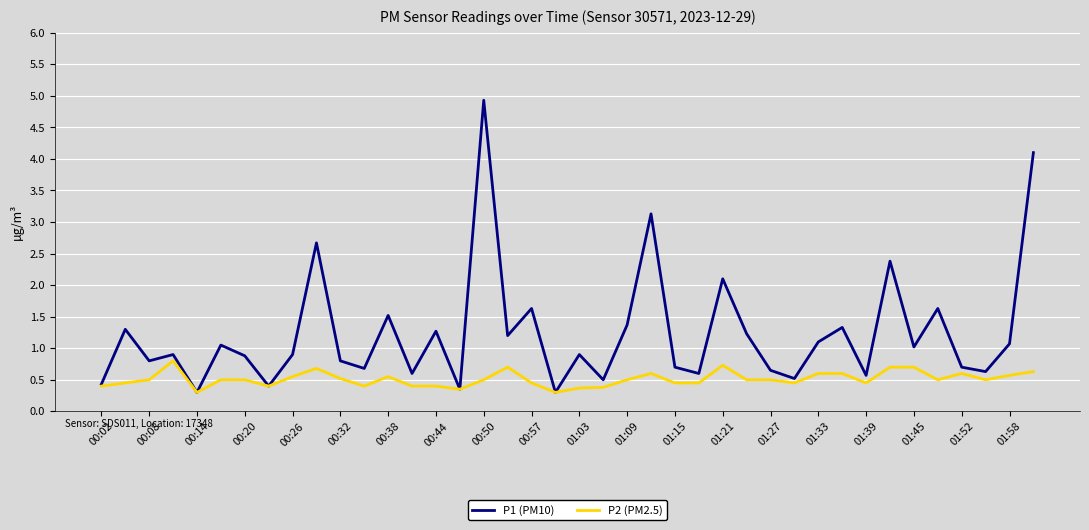

Does the chart have visible grid lines?

Yes